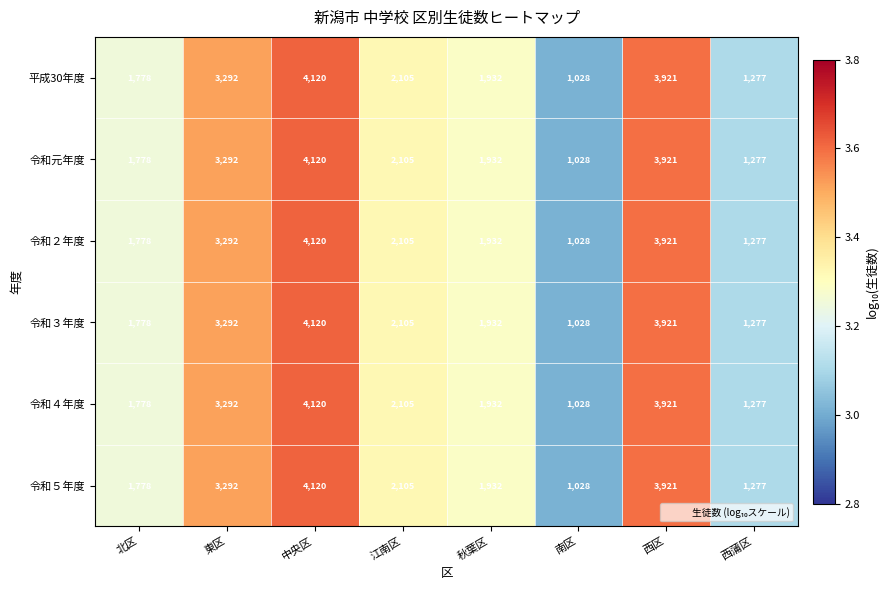

True or false: 平成30年度 has a value of 1778 at 北区.

True